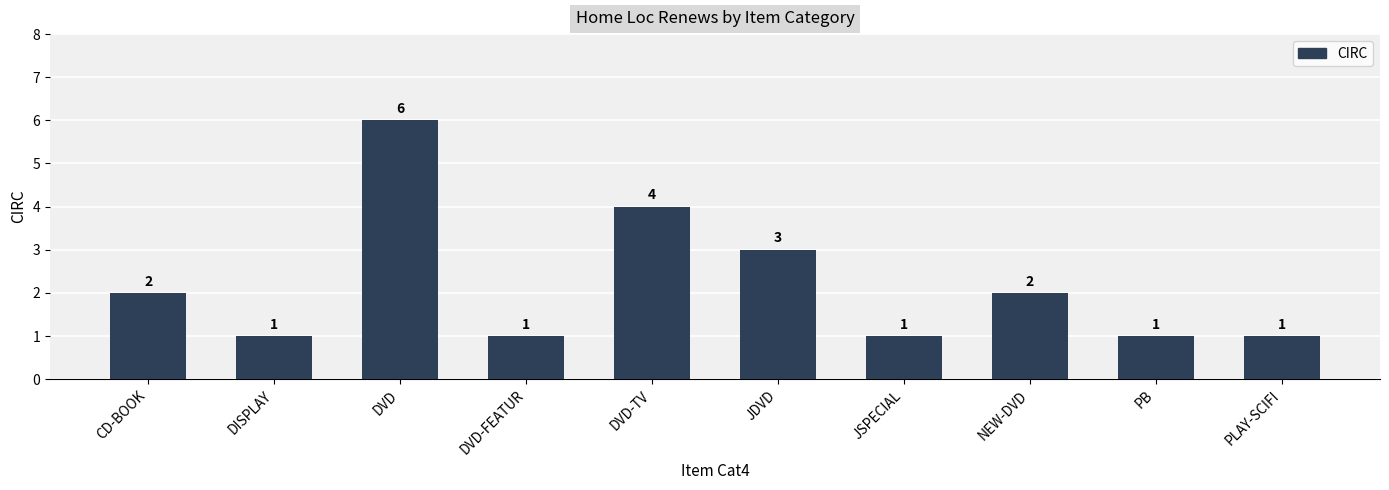

How many values are between 1 and 3?

8